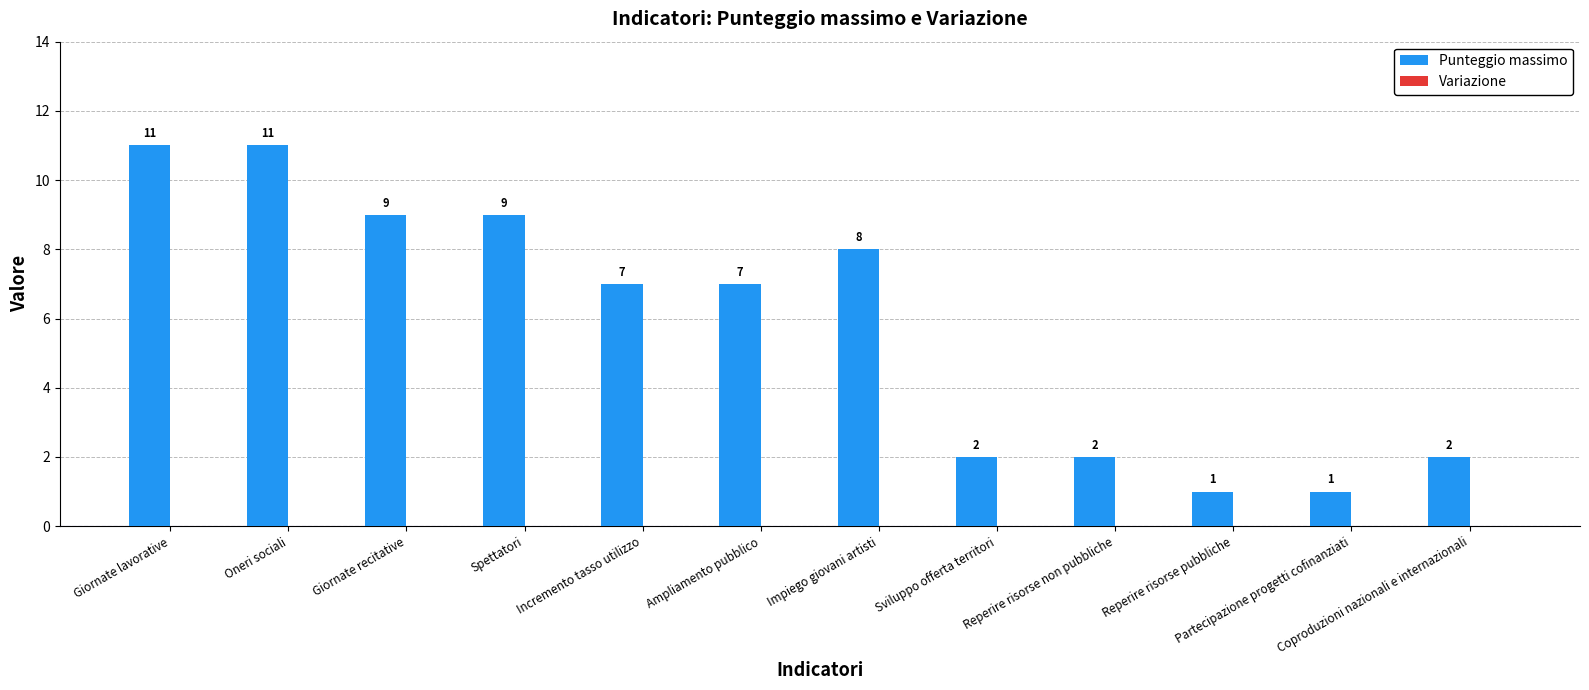

Approximately how many times larger is the value at Spettatori compared to Reperire risorse pubbliche?

9.0